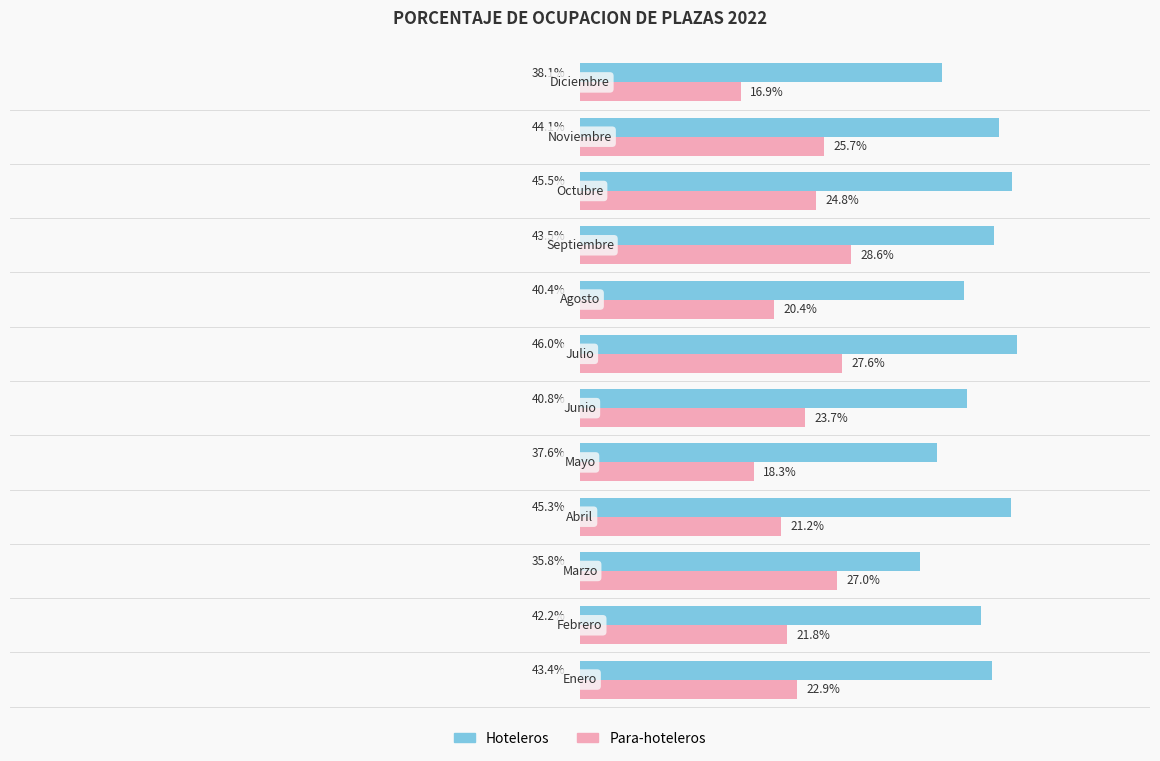

What are all the series names shown in the legend?

Hoteleros, Para-hoteleros